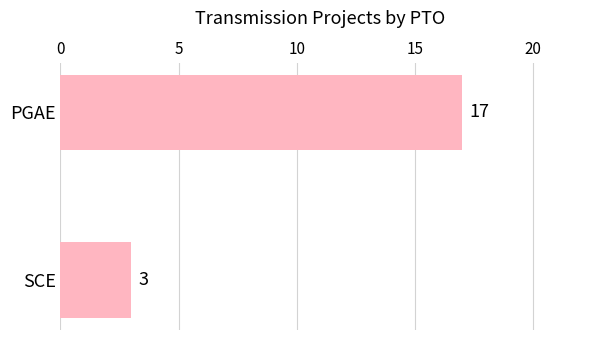

List the labels in order of value, smallest first.

SCE, PGAE